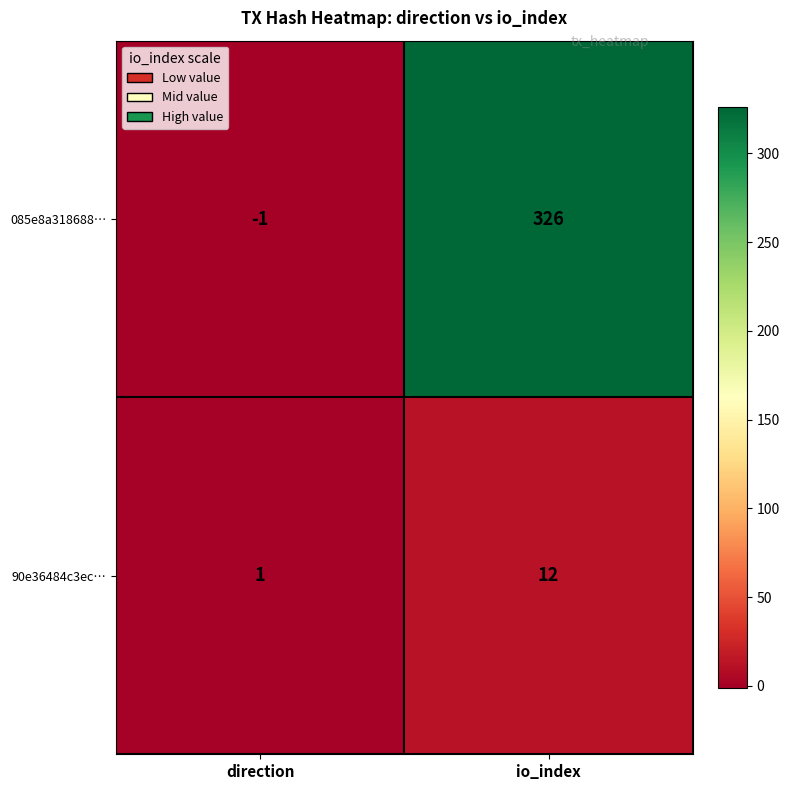

What is the approximate value of 90e36484c3ec… at io_index, to the nearest 10?

10